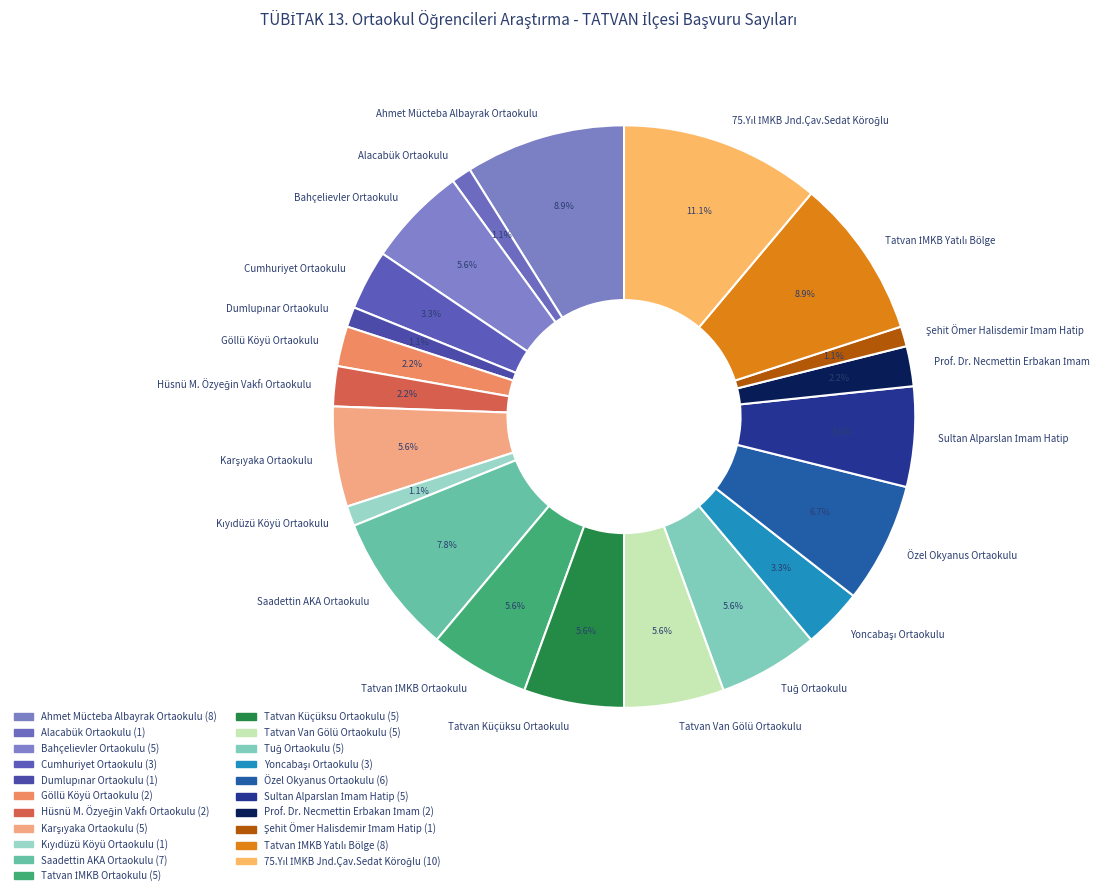

Is there any slice that represents more than half of the pie?

No